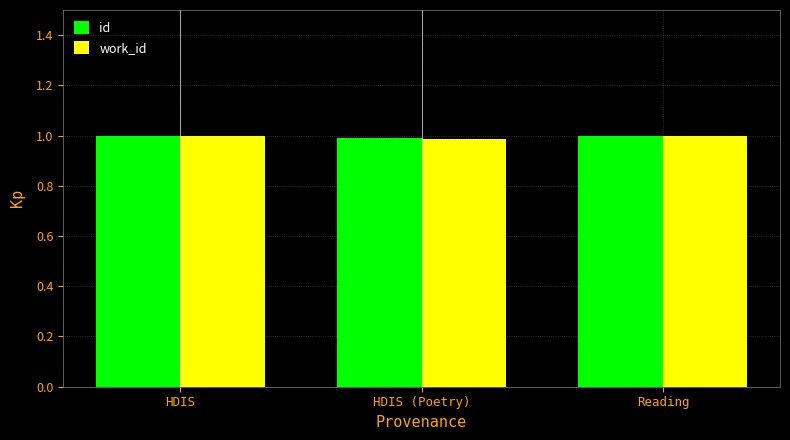

What is the approximate value of id at HDIS (Poetry)?

1.0